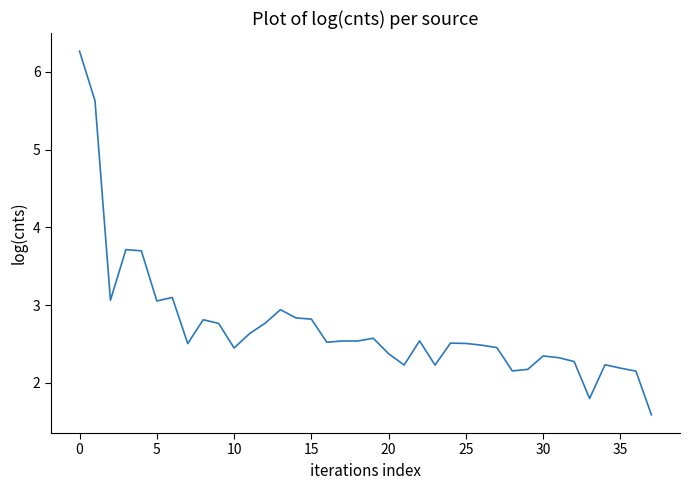

Count the number of data series in this chart.

1